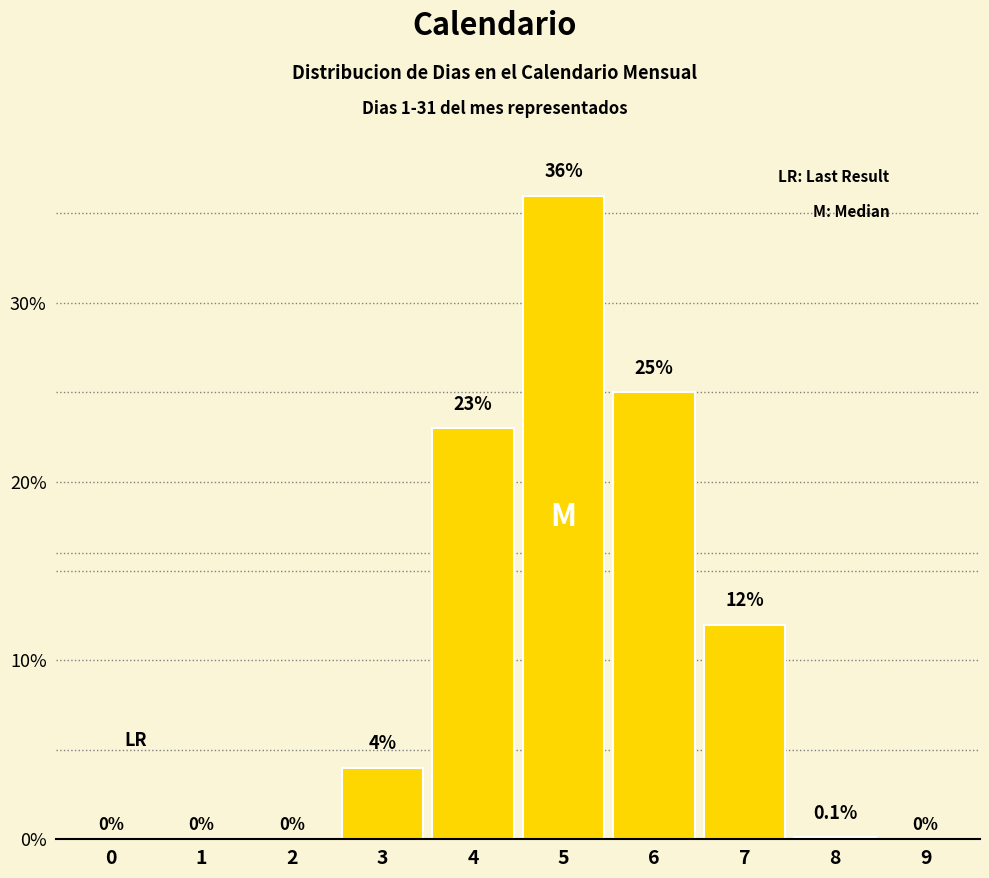

Reading left to right, list all the values displayed in this chart.

0=0.0	1=0.0	2=0.0	3=4.0	4=23.0	5=36.0	6=25.0	7=12.0	8=0.1	9=0.0